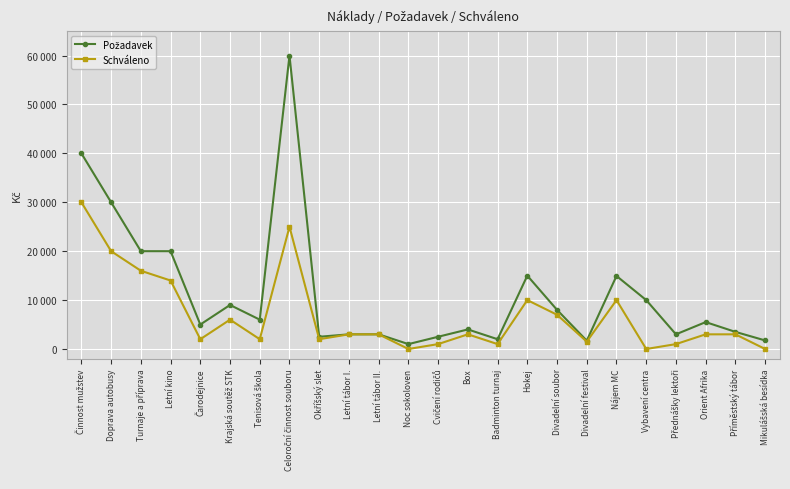

Does the chart have visible grid lines?

Yes